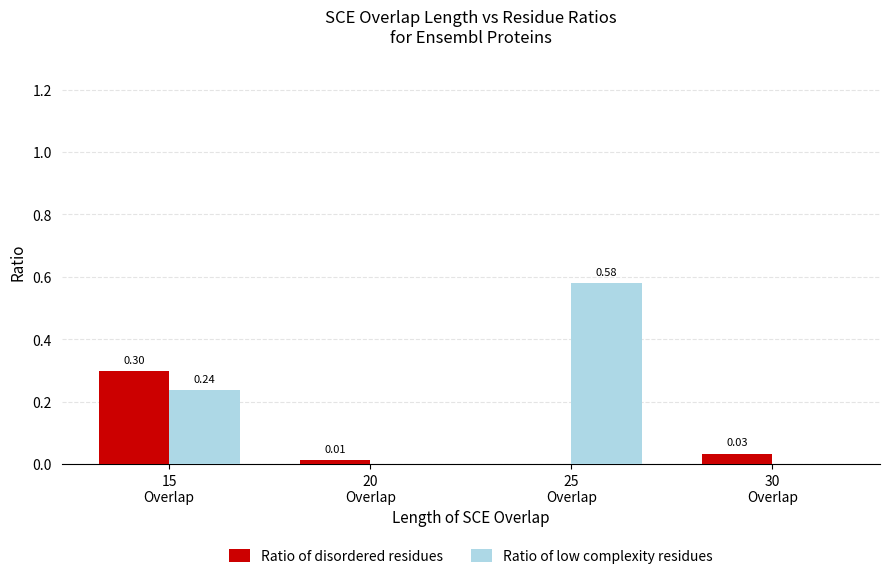

Which series changed the most between 25
Overlap and 30
Overlap?

Ratio of low complexity residues